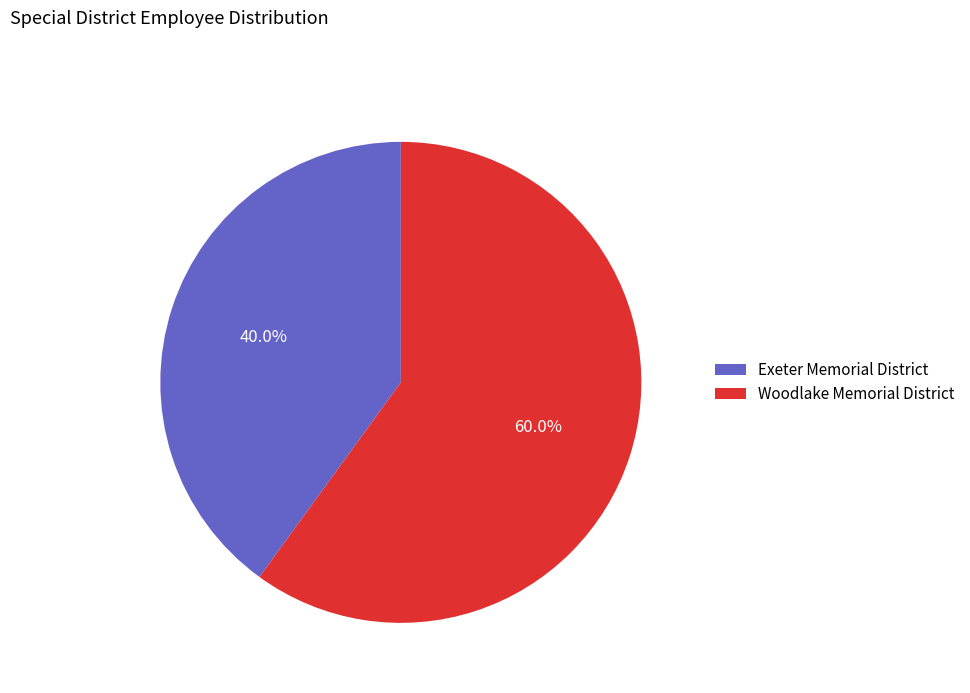

What is the ratio of the value at Woodlake Memorial District to the value at Exeter Memorial District?

1.5